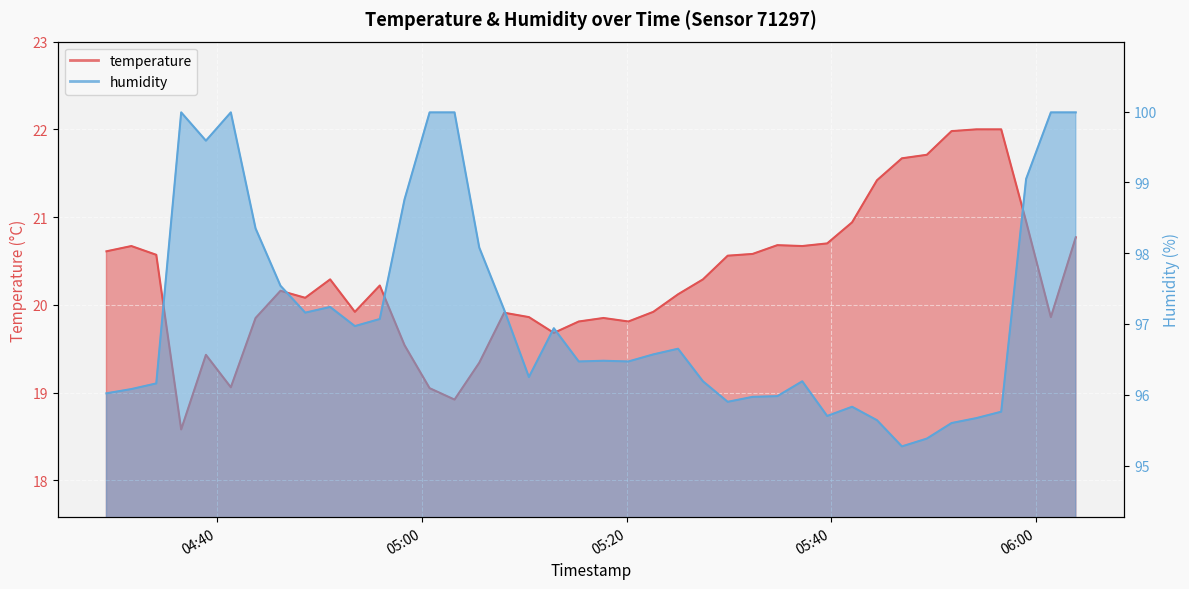

List the series in order of their peak value, highest first.

humidity, temperature